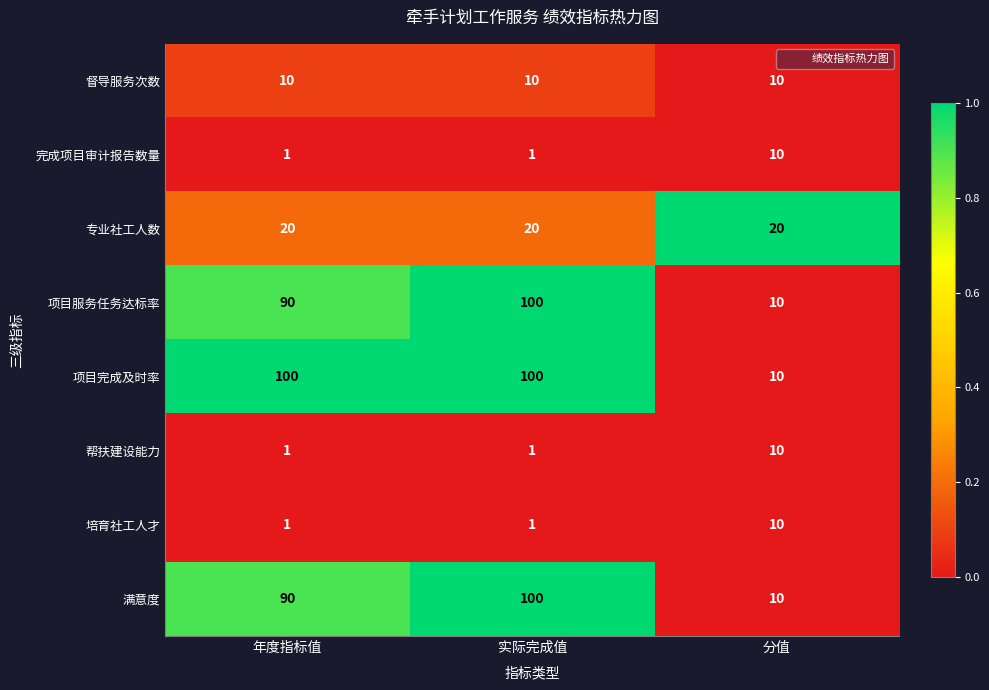

What is the difference between the maximum and minimum values in the 帮扶建设能力 series?

9